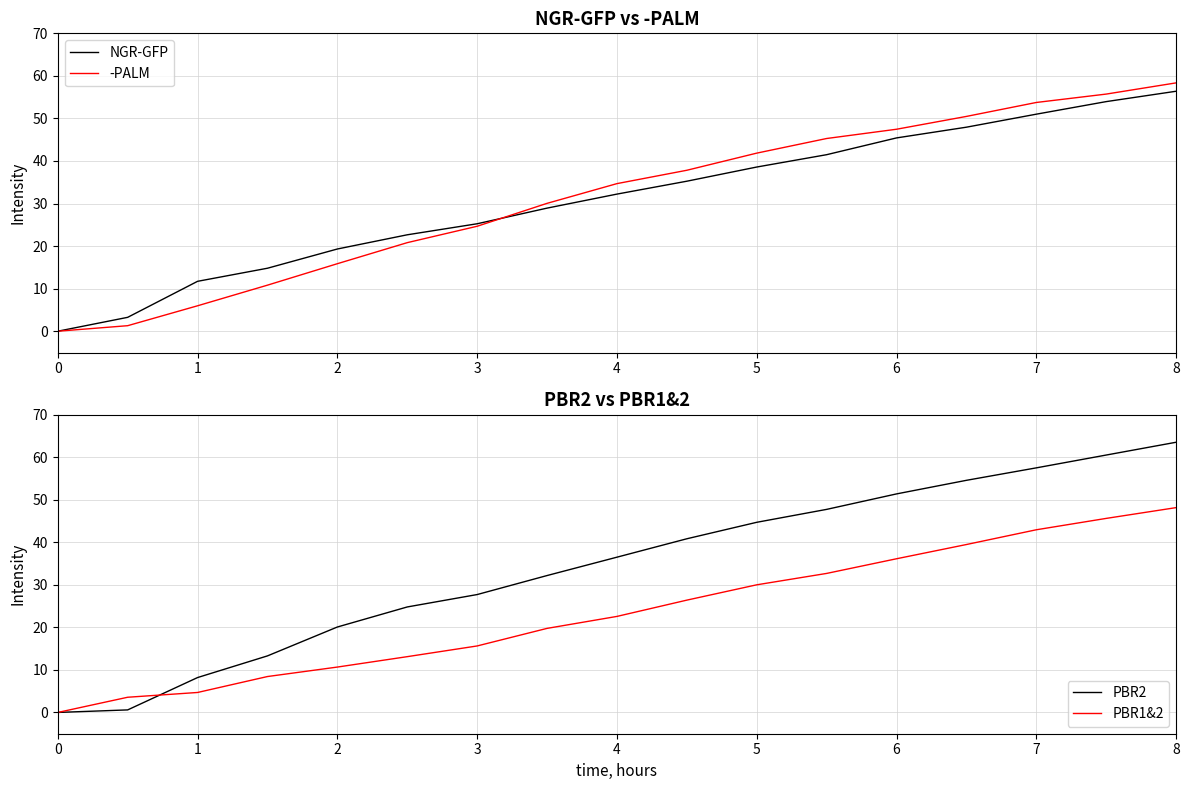

True or false: PBR2 has more than 2 points higher than both neighbors.

False